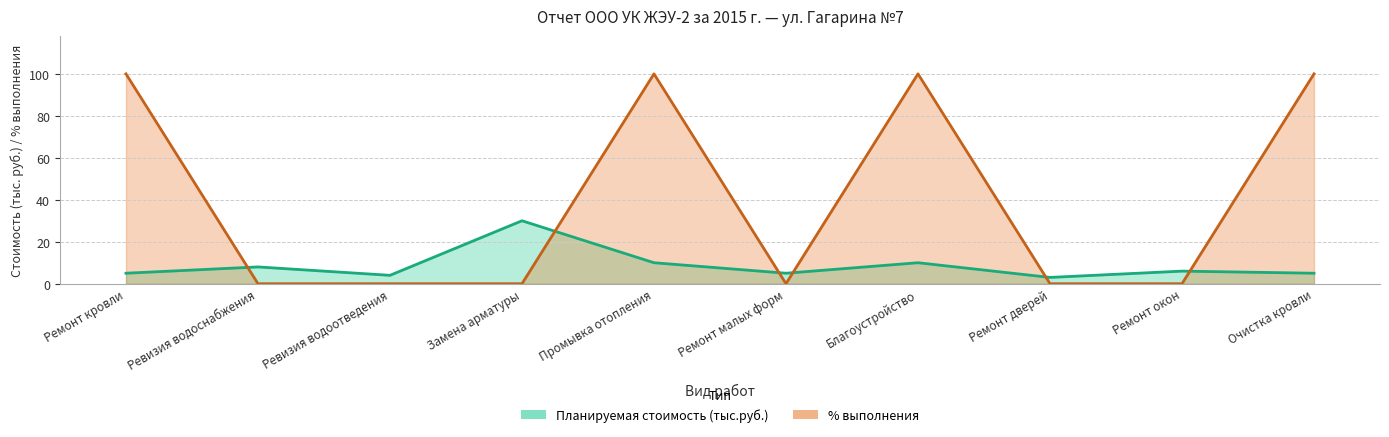

How many interior local valleys does the % выполнения series have?

1